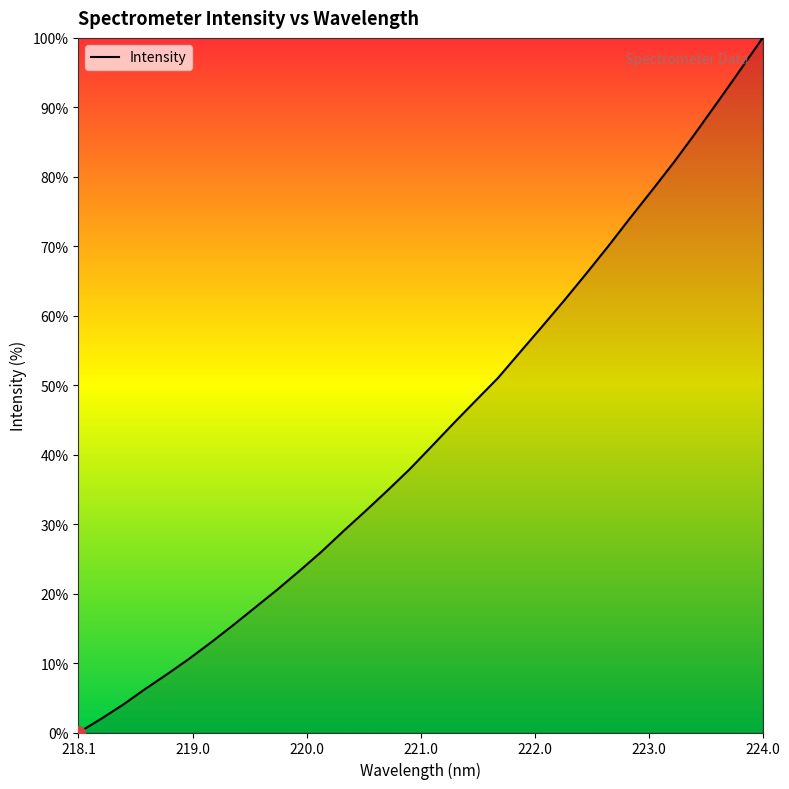

What is the greatest value displayed?

100.0